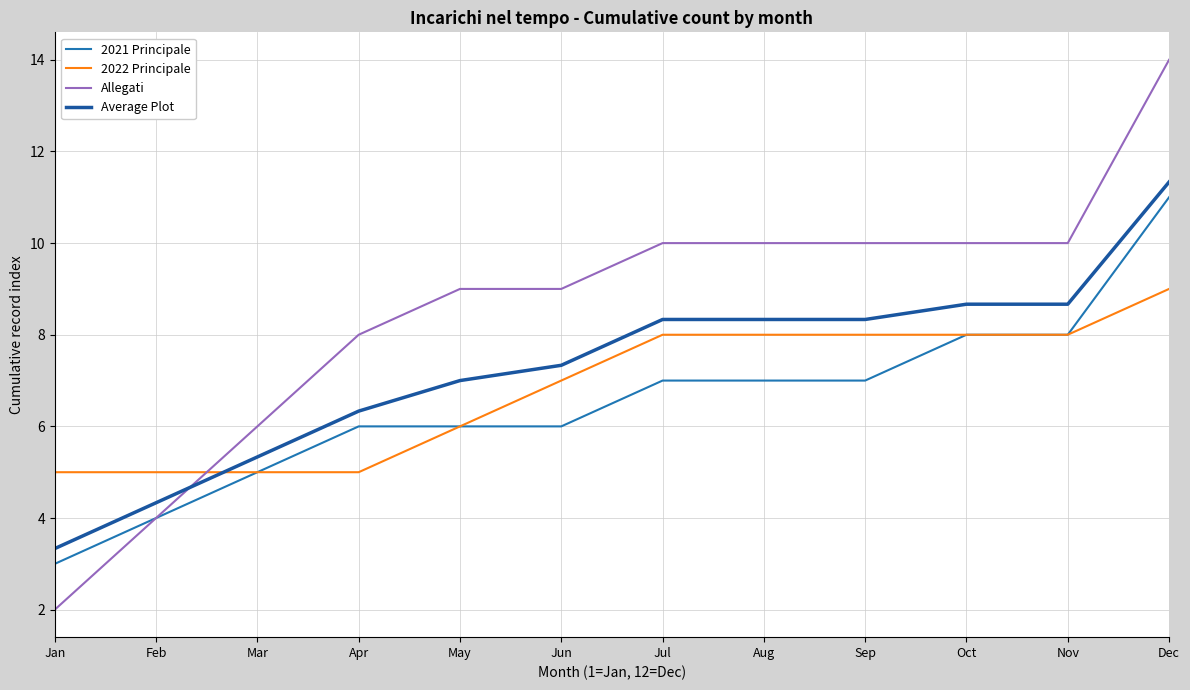

Does the chart have visible grid lines?

Yes